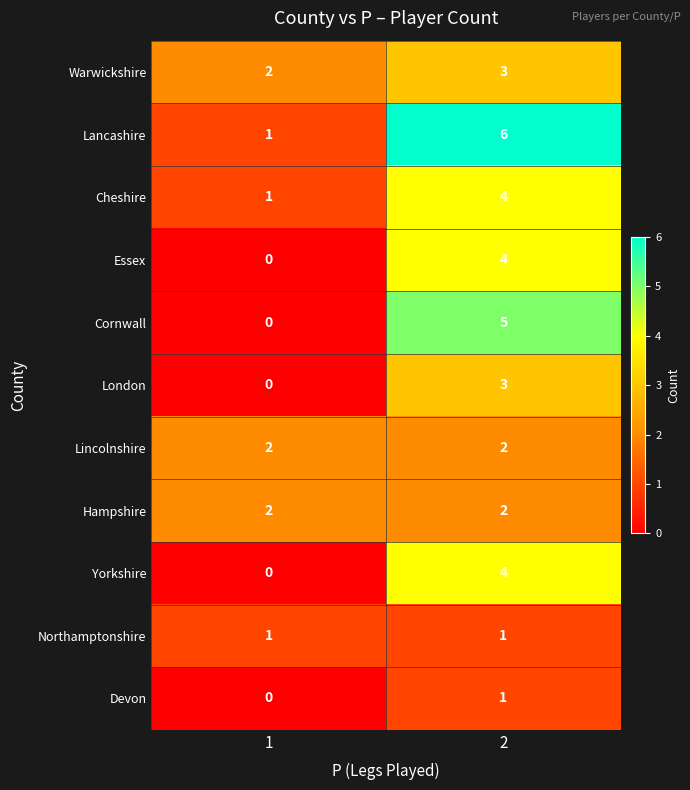

Reading left to right, transcribe all the data shown in this chart.

Warwickshire: 2	3
Lancashire: 1	6
Cheshire: 1	4
Essex: 0	4
Cornwall: 0	5
London: 0	3
Lincolnshire: 2	2
Hampshire: 2	2
Yorkshire: 0	4
Northamptonshire: 1	1
Devon: 0	1